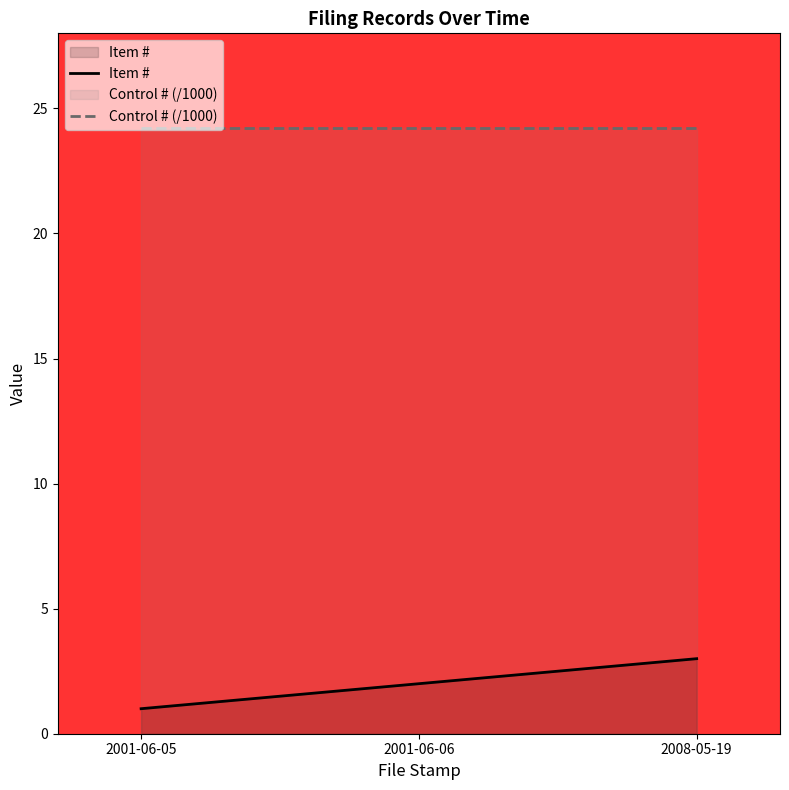

What are all the series names shown in the legend?

Item #, Control # (/1000)